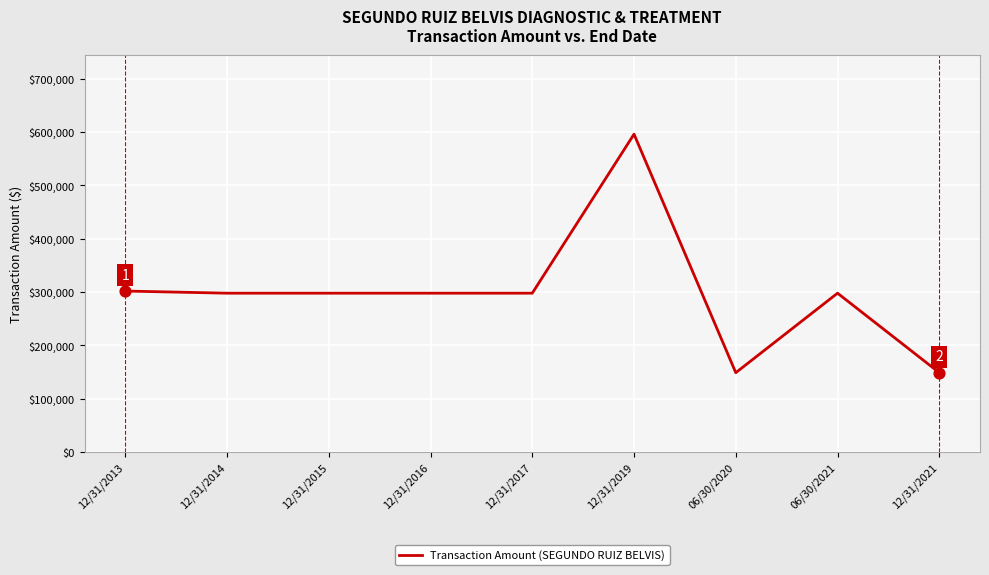

What is the change in value from 12/31/2013 to 12/31/2015?

-4009